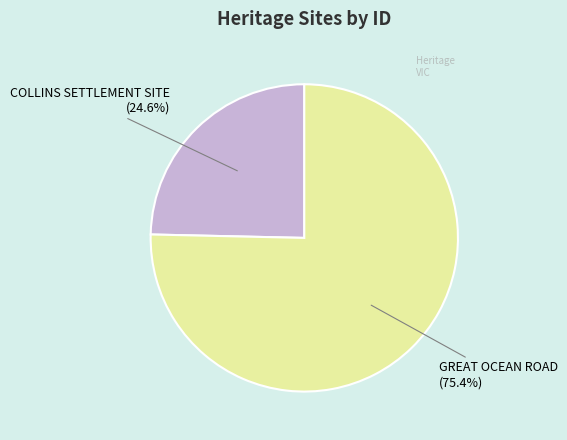

Is there any slice that represents more than half of the pie?

Yes